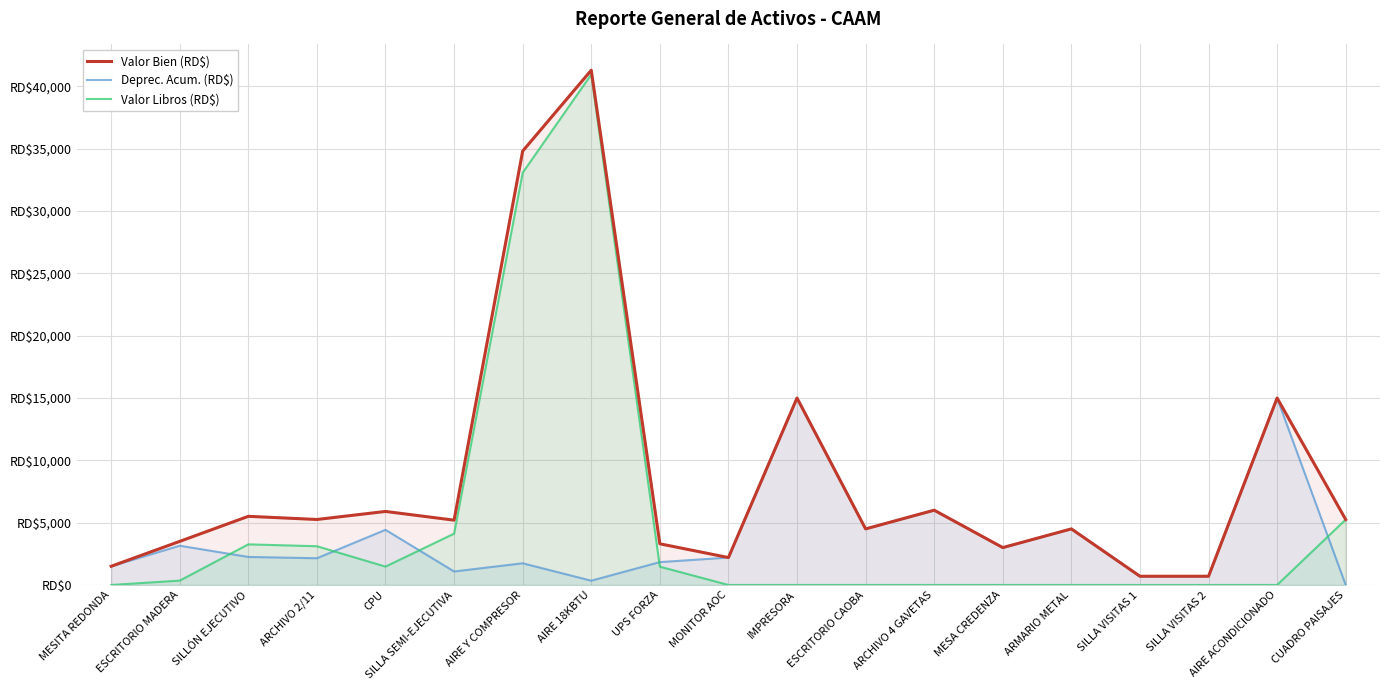

Which series has the largest total across all categories?

Valor Bien (RD$)